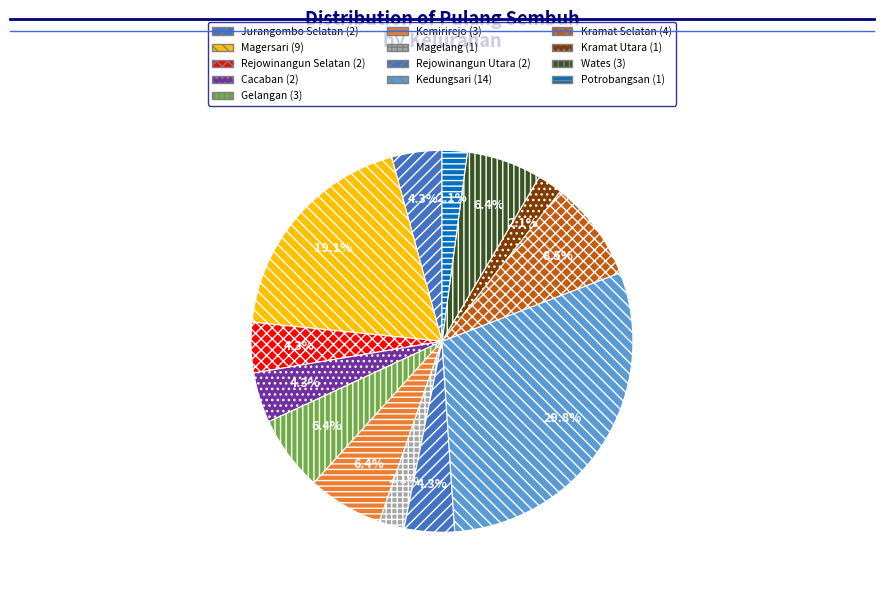

Is there any slice that represents more than half of the pie?

No